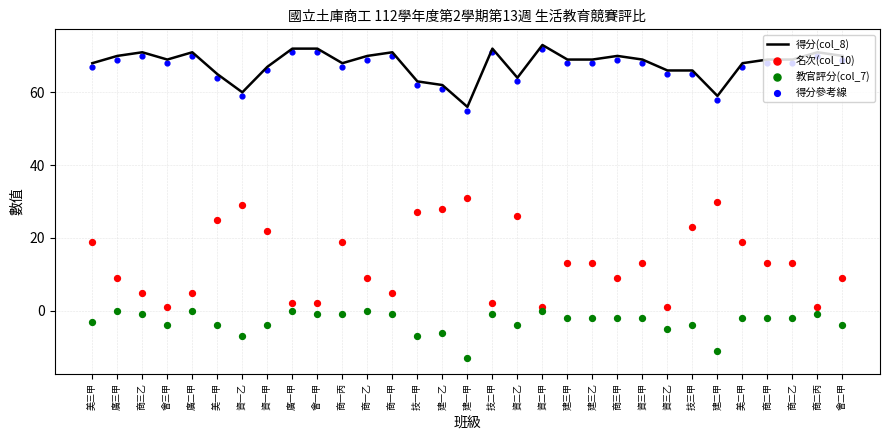

What are all the series names shown in the legend?

得分(col_8), 名次(col_10), 教官評分(col_7), 得分參考線